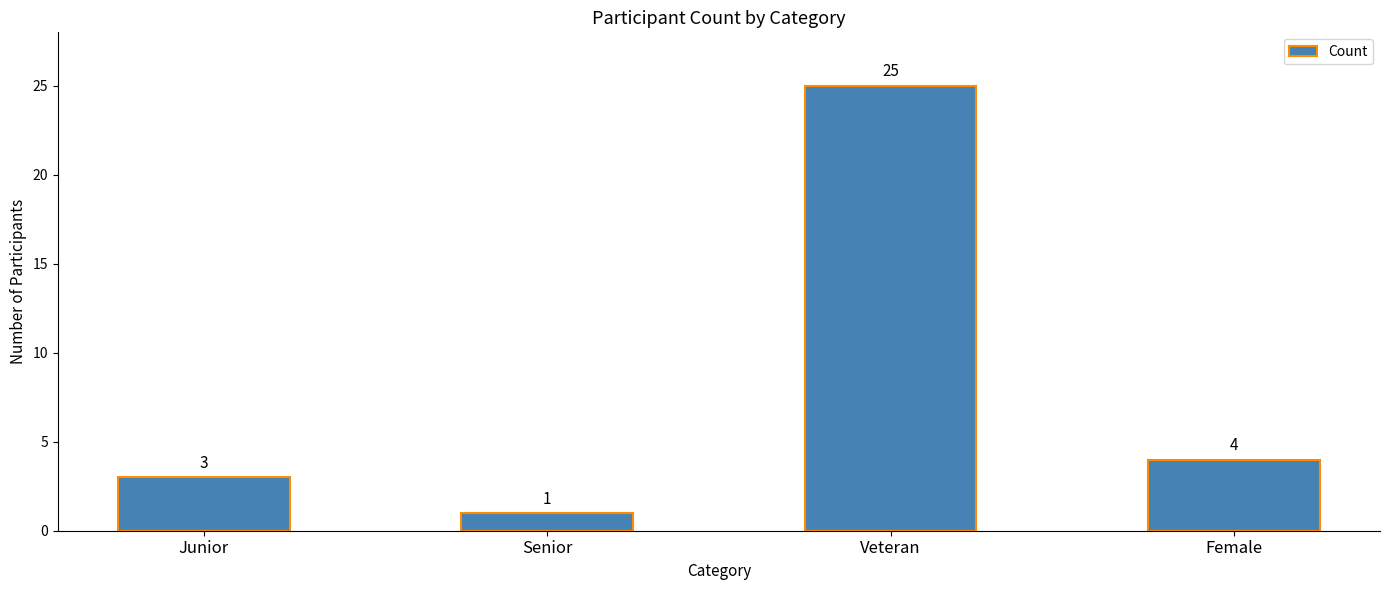

What is the label of the 2nd bar from the left?

Senior